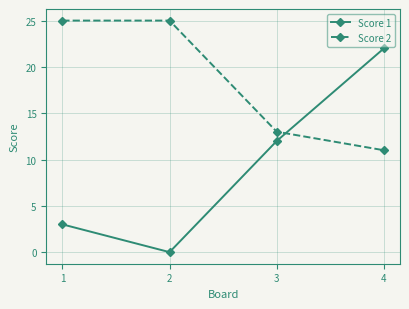

Reading left to right, what are all the values shown in this chart?

Score 1: 3	0	12	22
Score 2: 25	25	13	11